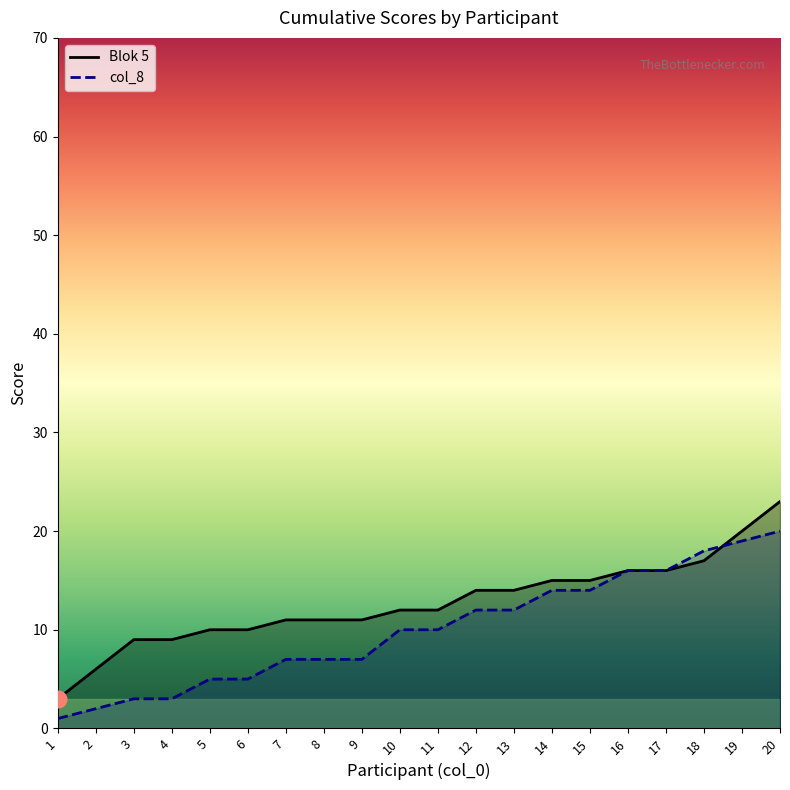

What is the difference between the highest and lowest values at 2?

4